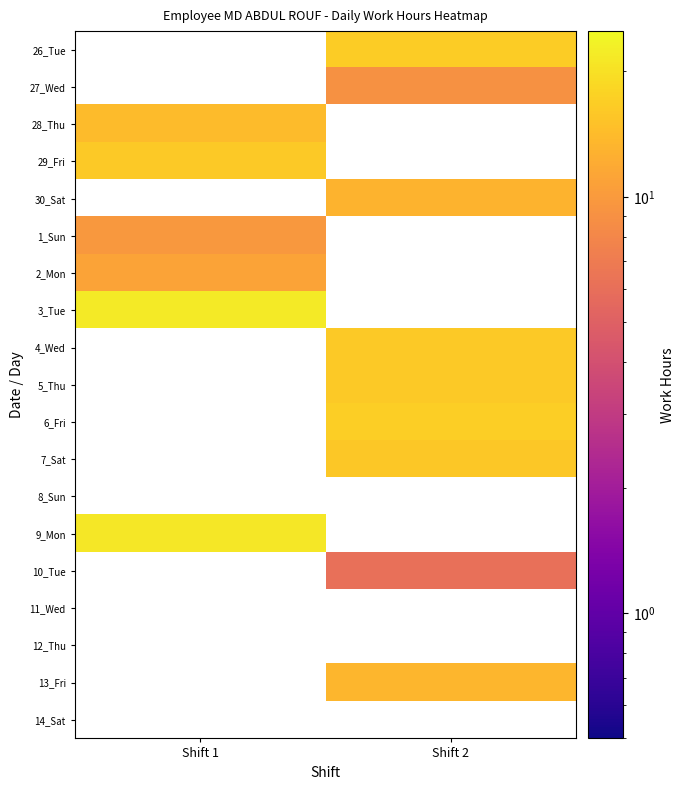

What is the greatest value displayed?

22.0